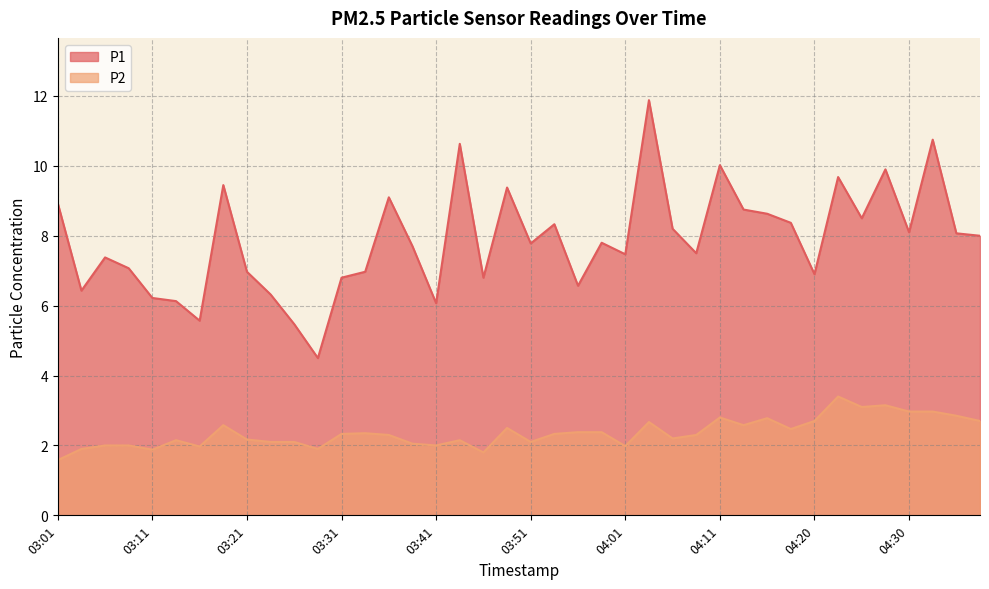

True or false: P2 and P1 intersect in this chart.

False